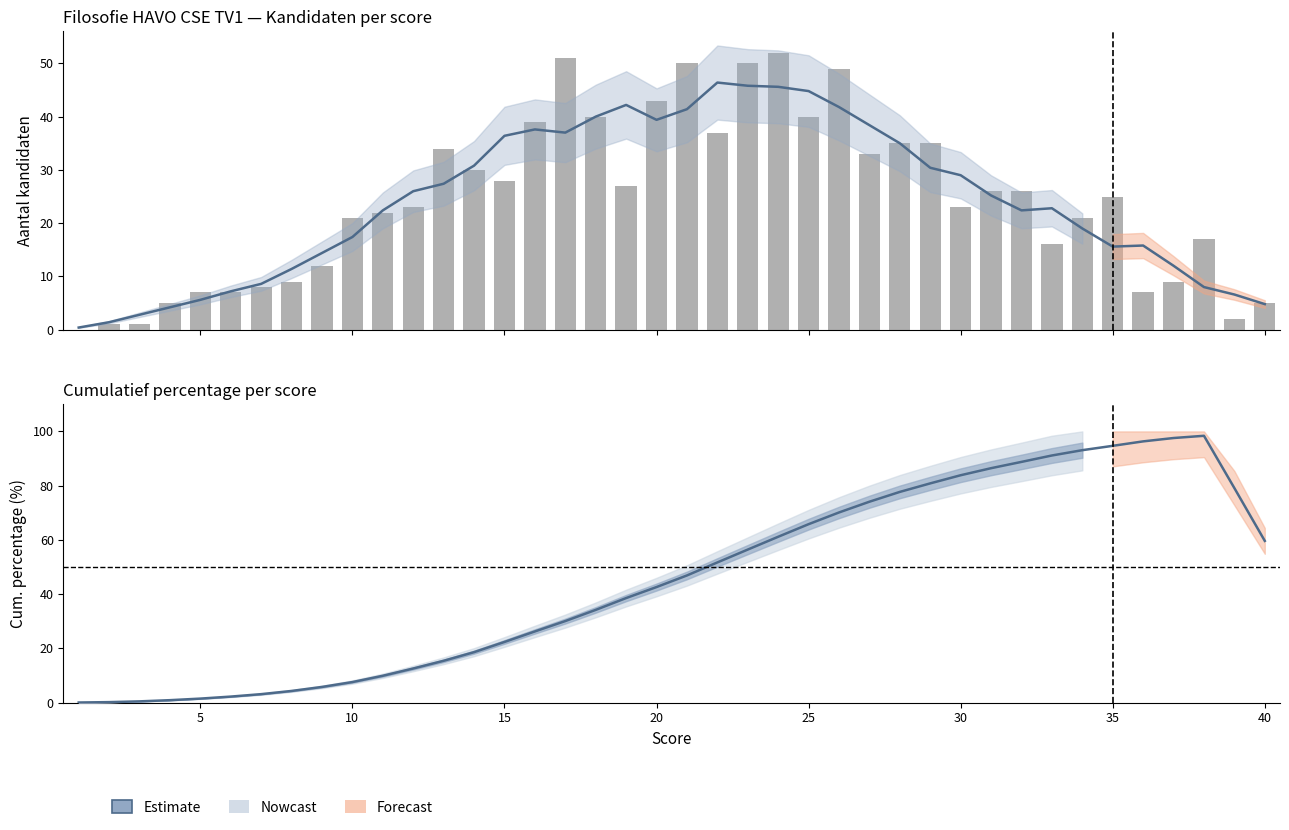

What is the minimum value shown in the chart?

0.1